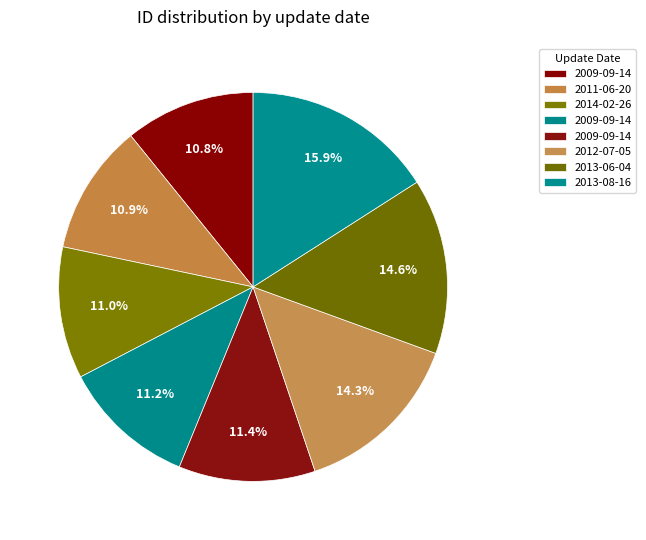

To the nearest percent, what is the average slice percentage?

12%